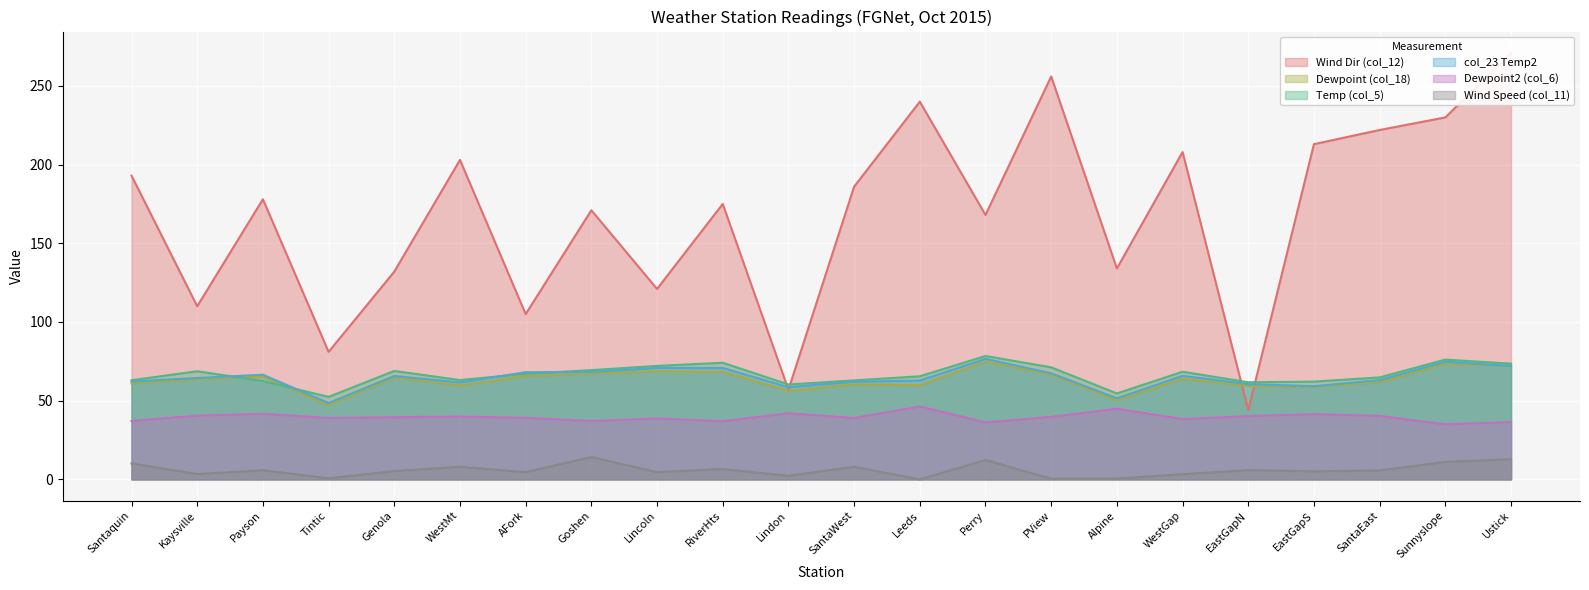

How many lines are shown in the chart?

6